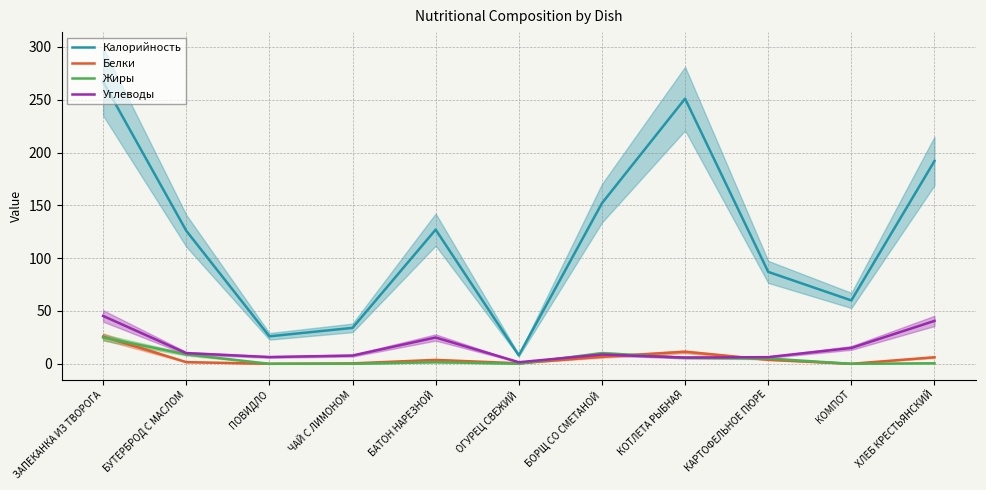

At ХЛЕБ КРЕСТЬЯНСКИЙ, list the series in order from largest to smallest.

Калорийность, Углеводы, Белки, Жиры